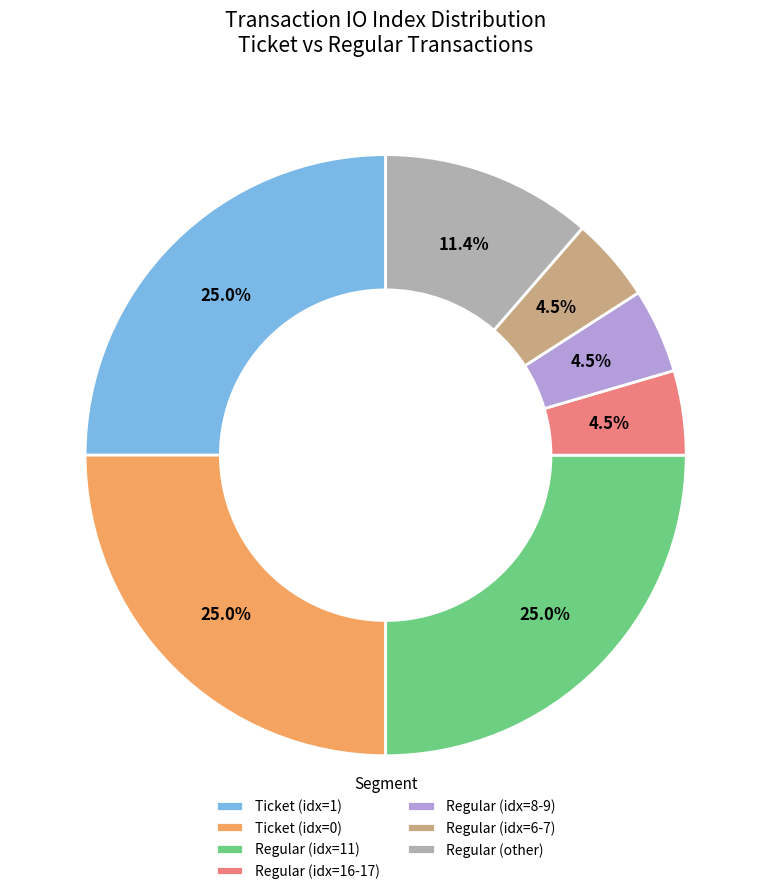

Count the number of slices in the pie.

7